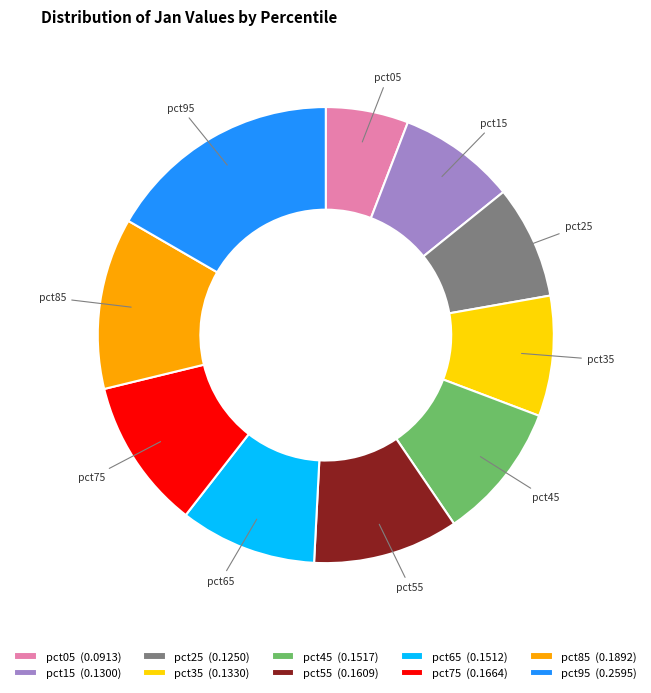

True or false: pct85 accounts for 26% of the total.

False